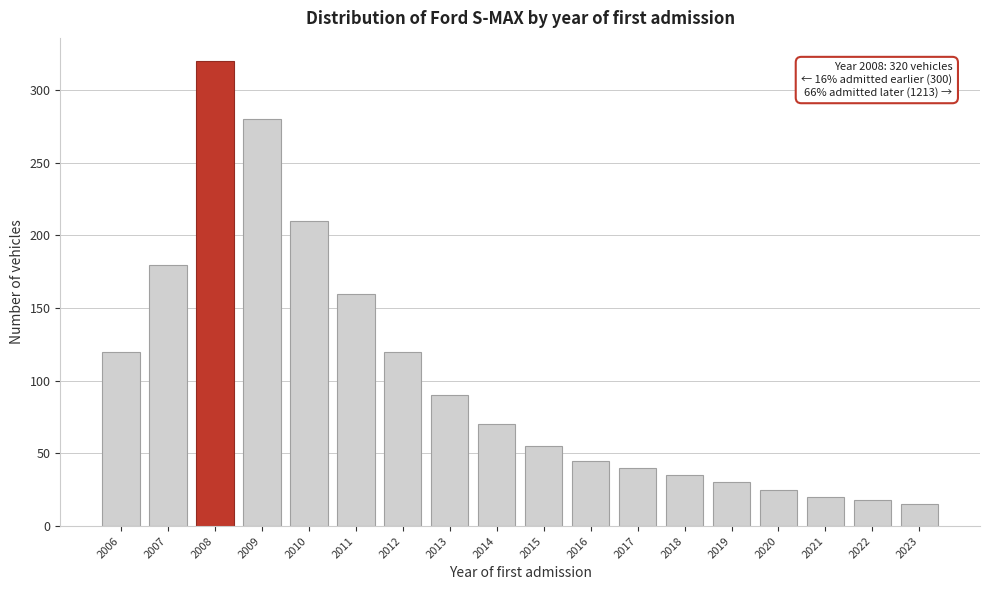

Reading left to right, what are all the values shown in this chart?

120	180	320	280	210	160	120	90	70	55	45	40	35	30	25	20	18	15